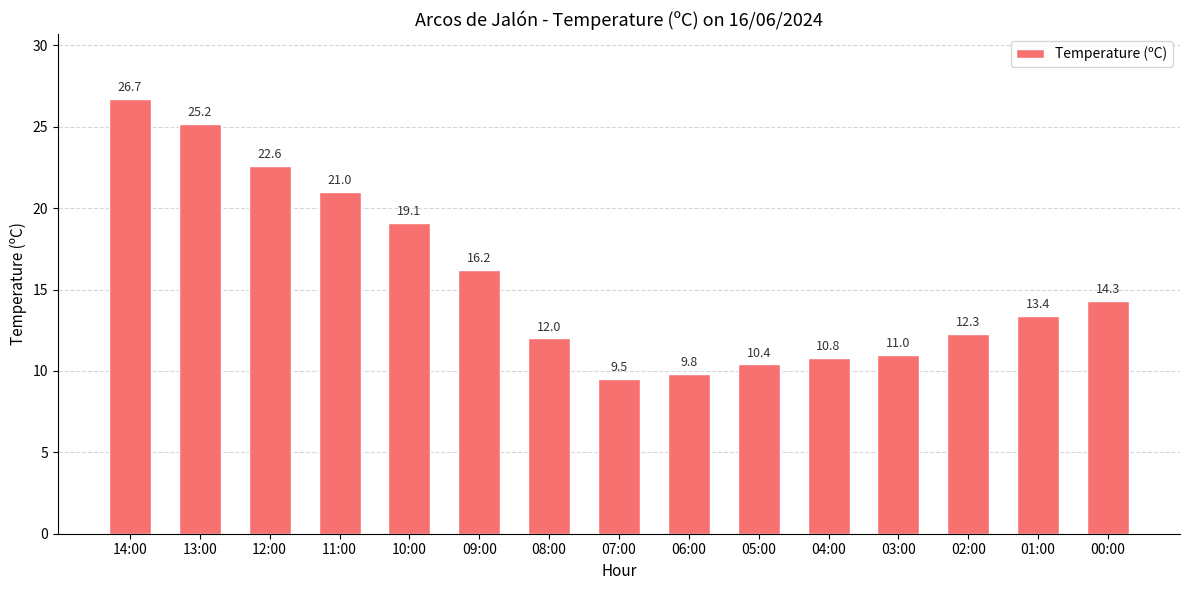

How many values are below 13?

7